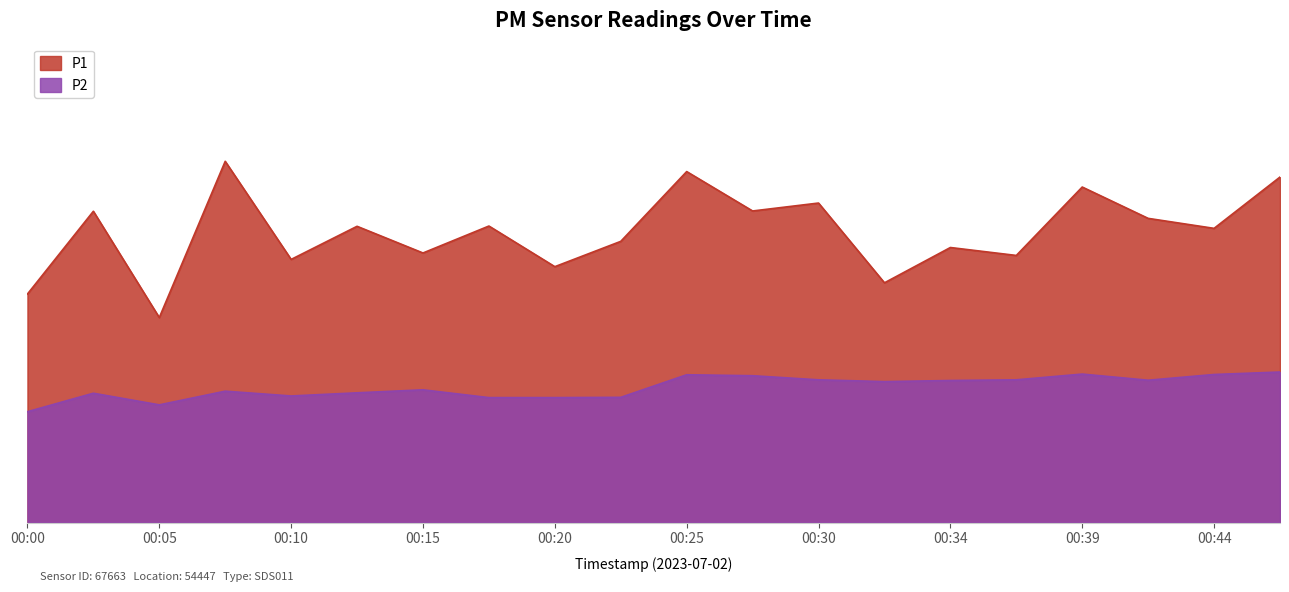

Is the value of P2 at 00:27 greater than the value of P1 at 00:22?

No